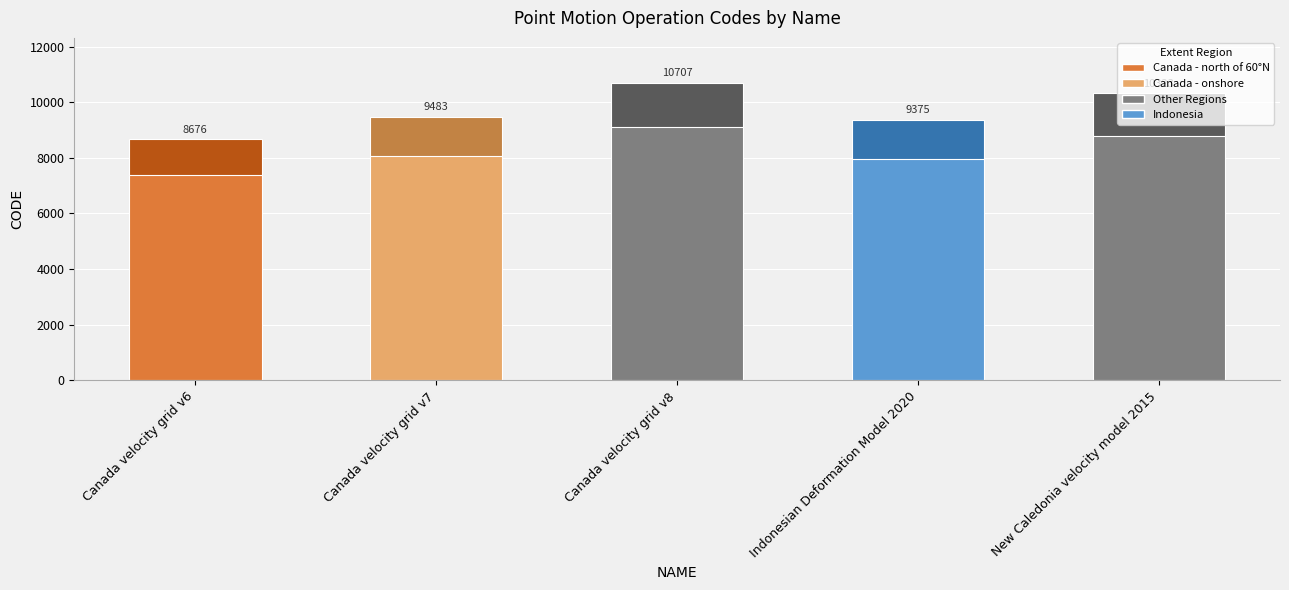

Rank the categories by value from lowest to highest.

Canada velocity grid v6, Indonesian Deformation Model 2020, Canada velocity grid v7, New Caledonia velocity model 2015, Canada velocity grid v8